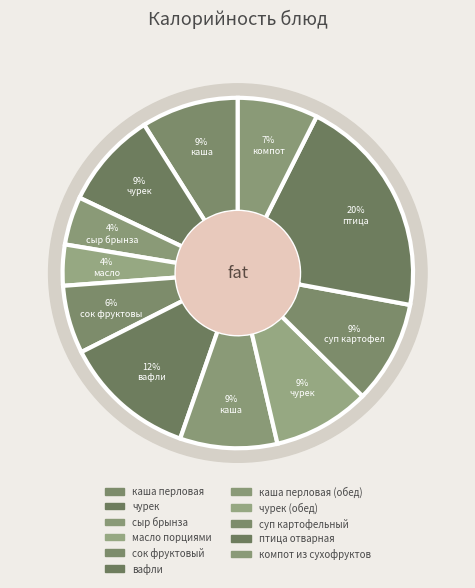

Rank the categories by value from lowest to highest.

масло порциями, сыр брынза, сок фруктовый, компот из сухофруктов, каша перловая, чурек, каша перловая (обед), чурек (обед), суп картофельный, вафли, птица отварная